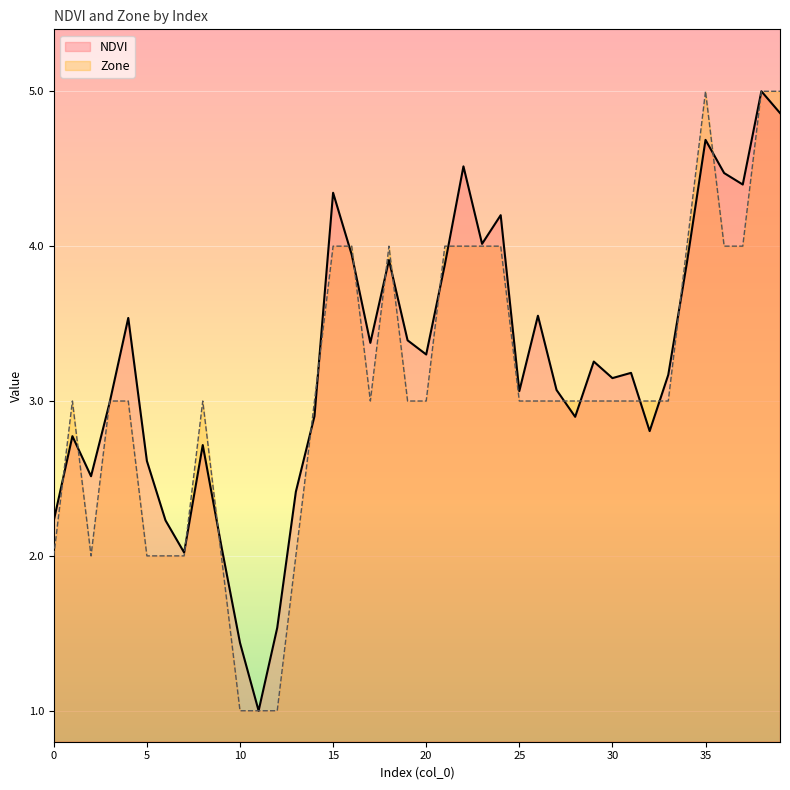

Between 29 and 24, which is larger?

24